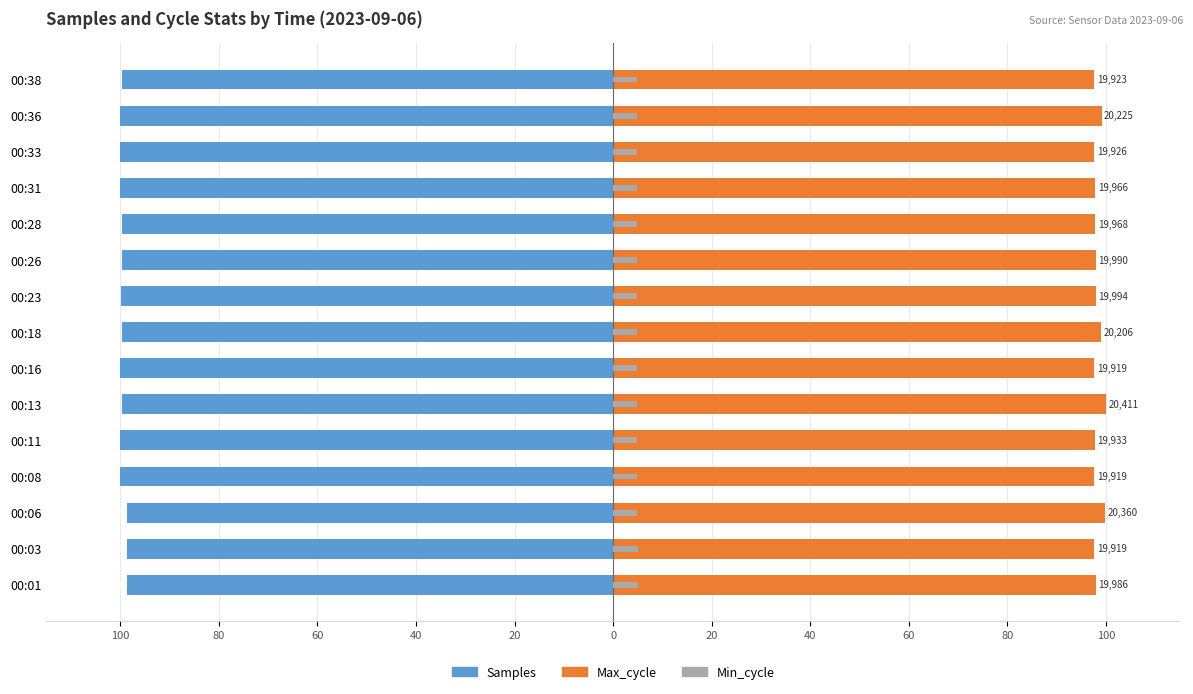

What are all the series names shown in the legend?

Samples, Max_cycle, Min_cycle